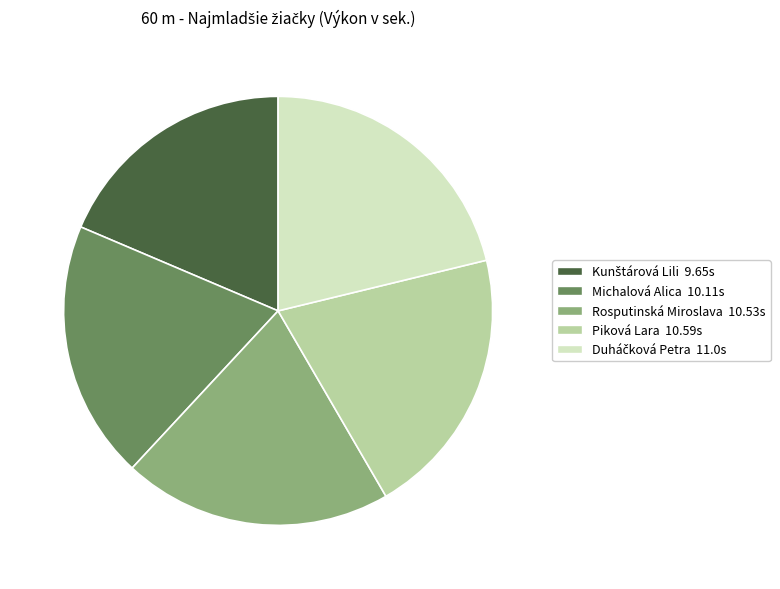

Does Rosputinská Miroslava 10.53s represent more than half of the total?

No